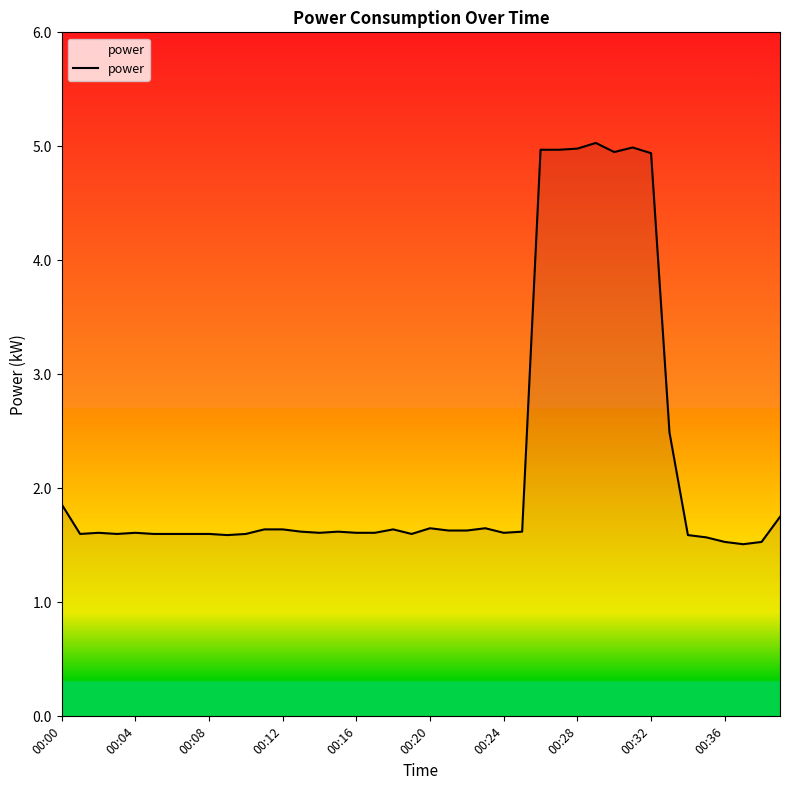

What is the minimum value shown in the chart?

1.5